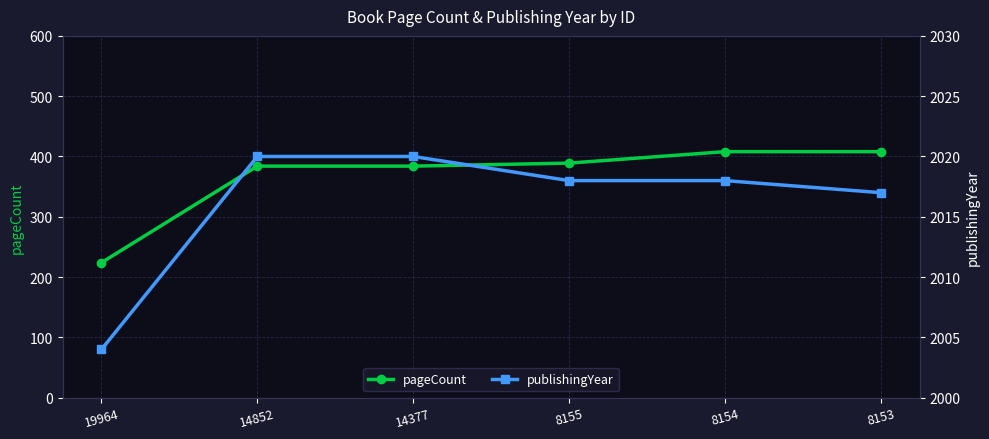

What is the value of the pageCount point at the 4th from the left?

389